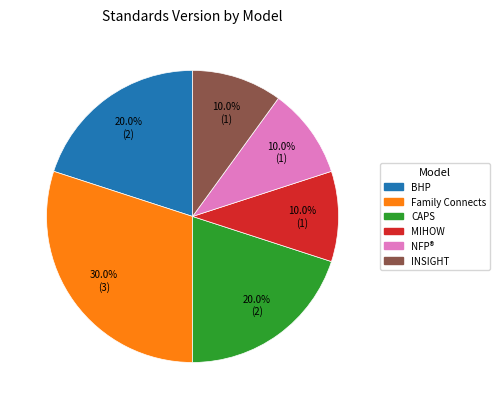

What portion of the pie excludes Family Connects?

70.0%